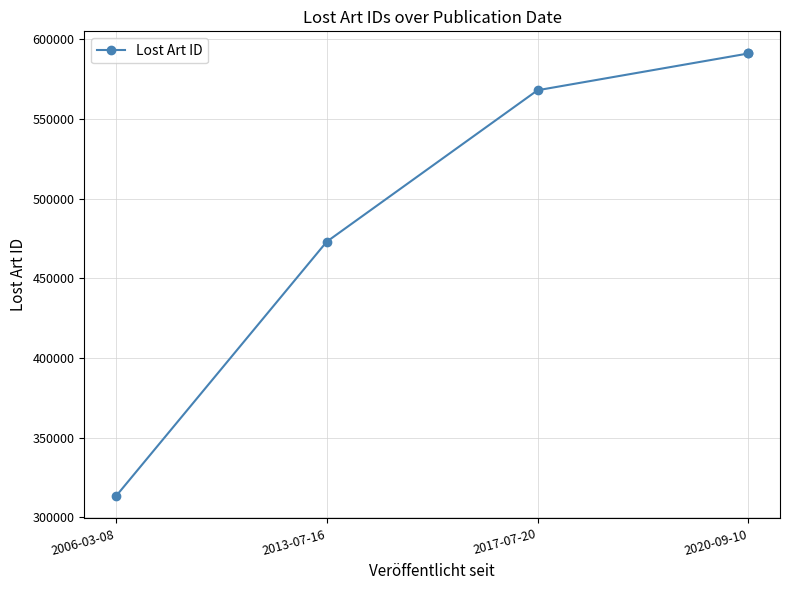

What is the difference between the maximum and minimum values?

278063